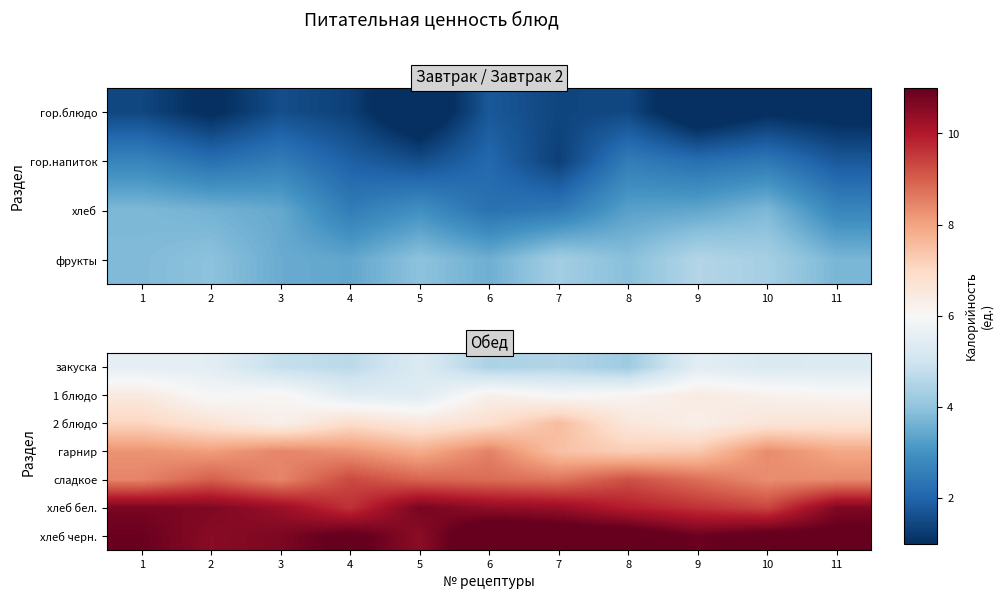

Reading right to left, list all the values displayed in this chart.

закуска: 11=5.3	10=5.3	9=5.5	8=4.2	7=4.5	6=4.4	5=5.3	4=4.7	3=4.8	2=5.5	1=5.5
1 блюдо: 11=6.1	10=6.2	9=6.4	8=6.1	7=6.0	6=6.3	5=5.4	4=5.4	3=6.1	2=5.9	1=6.4
2 блюдо: 11=6.7	10=6.7	9=6.3	8=6.6	7=7.6	6=6.9	5=6.5	4=6.9	3=6.2	2=6.7	1=7.1
гарнир: 11=7.9	10=8.4	9=7.3	8=7.2	7=7.5	6=8.5	5=7.9	4=8.3	3=8.5	2=8.1	1=8.3
сладкое: 11=8.4	10=8.3	9=8.8	8=9.2	7=8.7	6=8.8	5=8.9	4=9.3	3=8.4	2=9.0	1=8.5
хлеб бел.: 11=10.6	10=9.4	9=9.6	8=9.9	7=10.3	6=10.4	5=10.8	4=9.6	3=10.3	2=10.7	1=10.7
хлеб черн.: 11=11.1	10=11.2	9=10.9	8=11.4	7=11.4	6=11.6	5=10.5	4=11.1	3=10.7	2=10.5	1=10.9